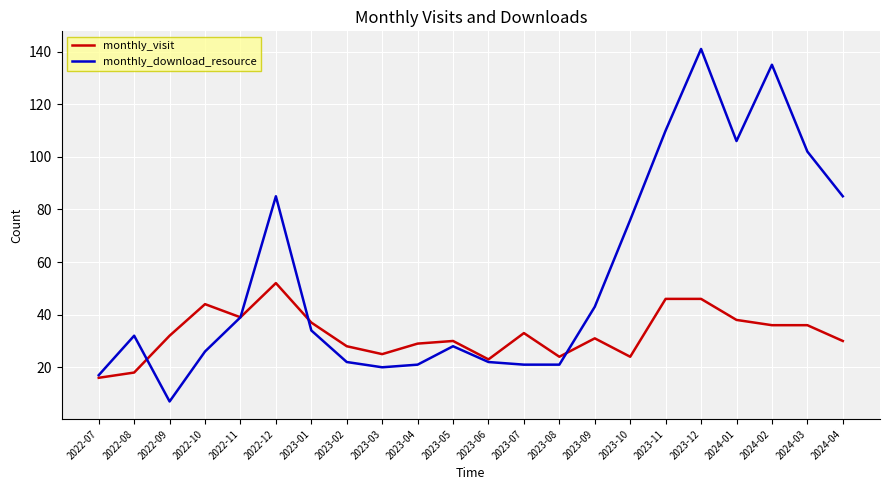

Reading left to right, extract all data points from this chart.

monthly_visit: 16	18	32	44	39	52	37	28	25	29	30	23	33	24	31	24	46	46	38	36	36	30
monthly_download_resource: 17	32	7	26	39	85	34	22	20	21	28	22	21	21	43	76	110	141	106	135	102	85